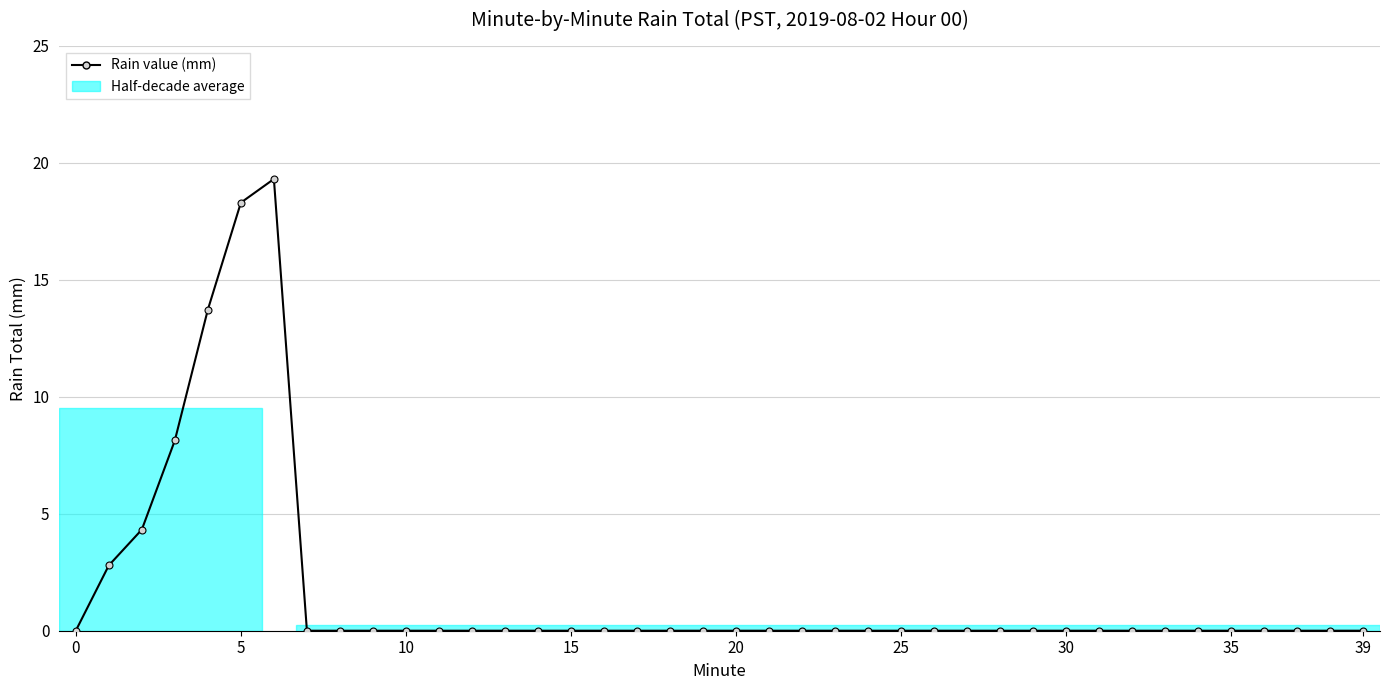

What is the difference between the maximum and minimum values?

19.3